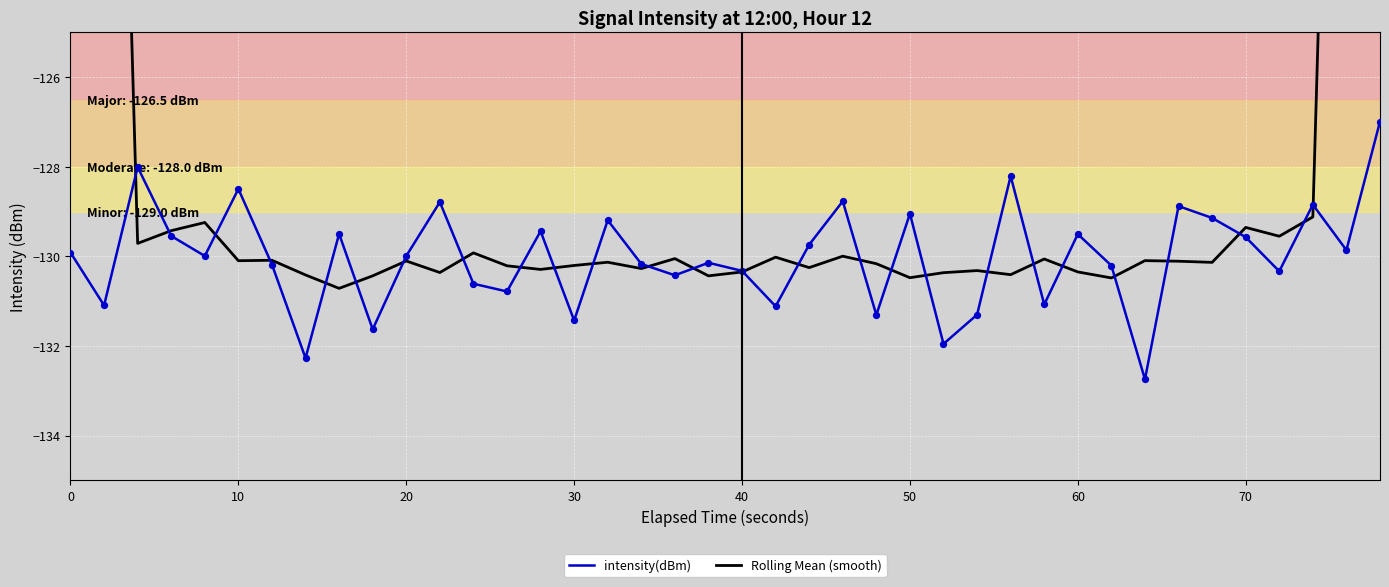

Which series contains the lowest Y value?

intensity(dBm)